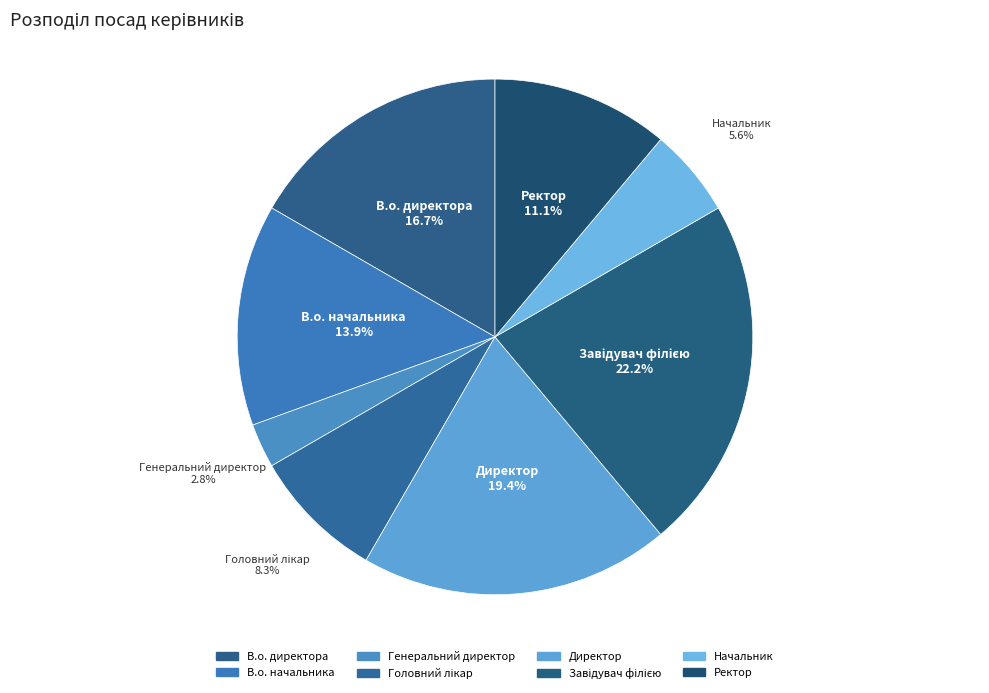

How many segments does this pie chart have?

8